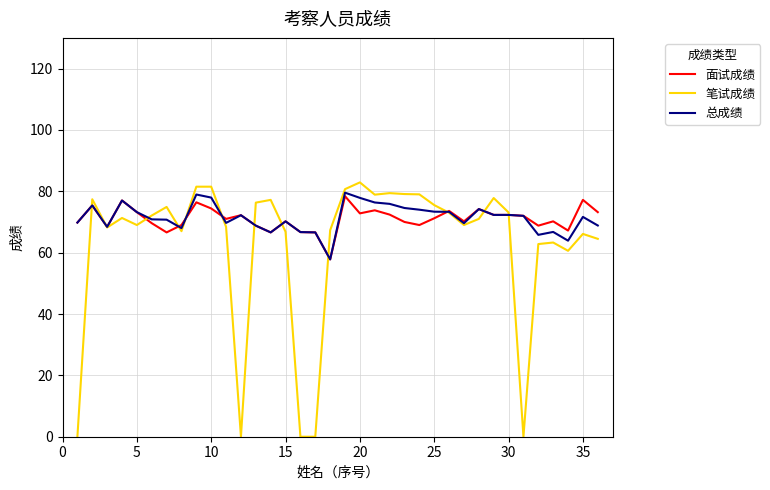

What is the maximum value for 笔试成绩?

82.9